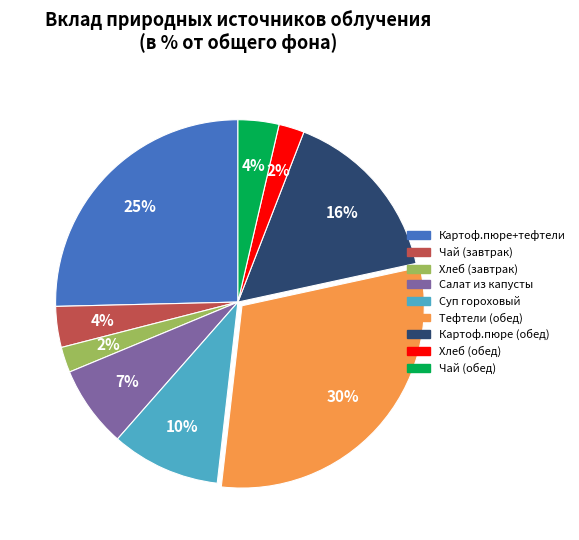

To the nearest percent, what is the difference between the largest and smallest slice percentages?

28%